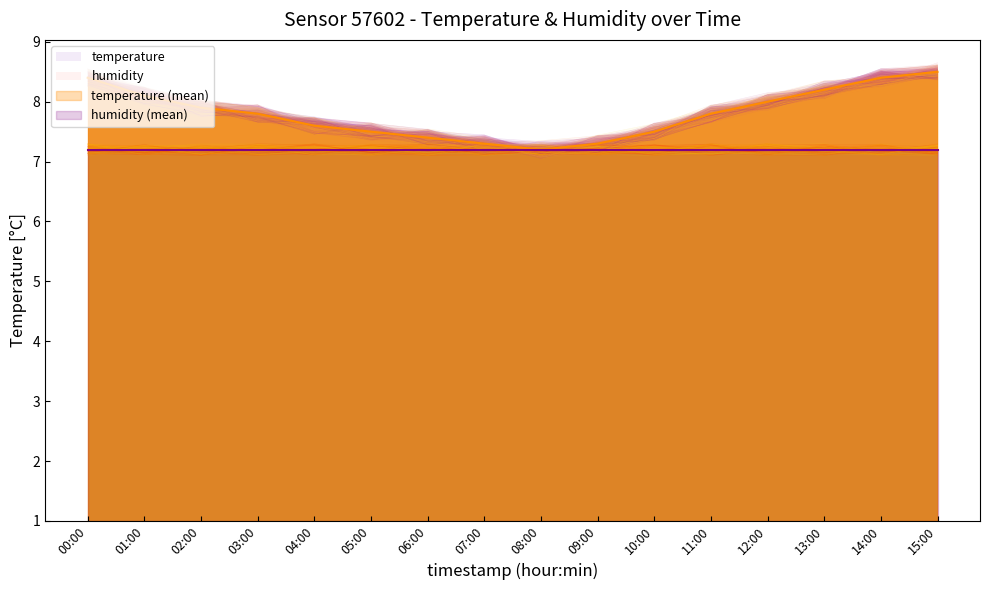

The value at 15:00 is 11.3. True or false?

False